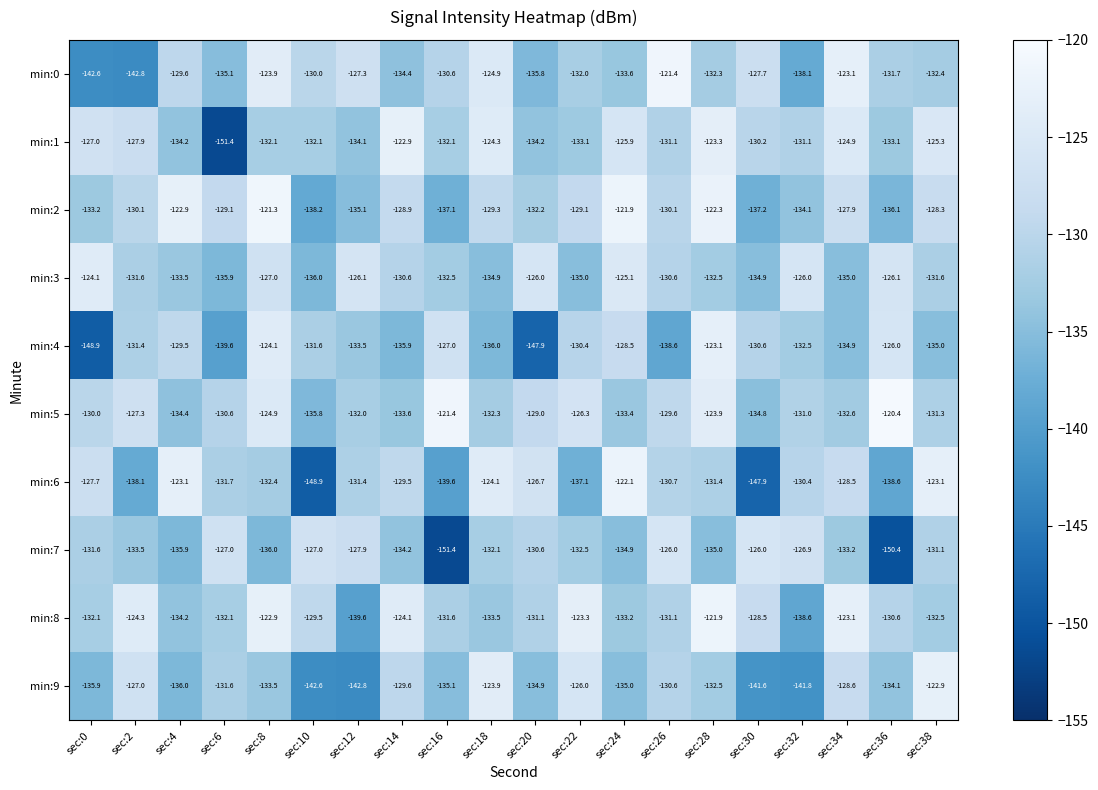

What is the average value of the min:2 series?

-130.2